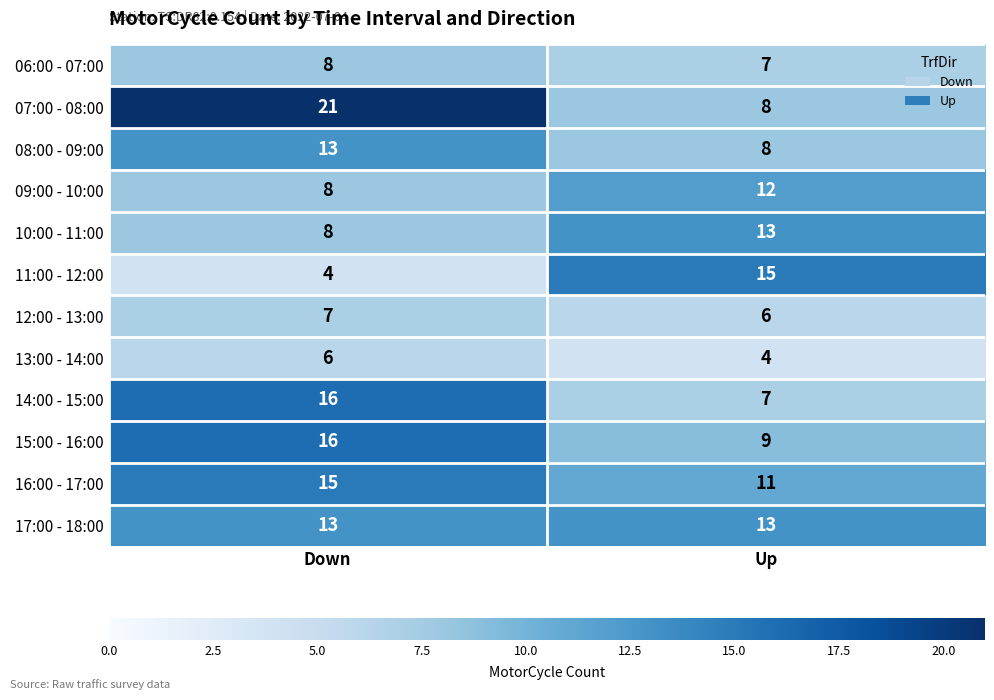

Which series has the widest spread of values?

07:00 - 08:00